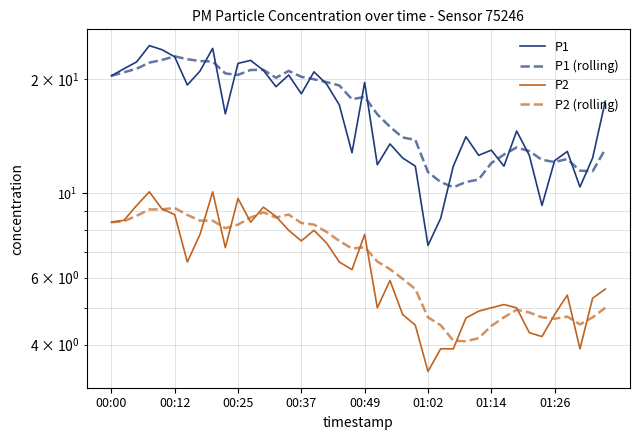

How many lines are shown in the chart?

4